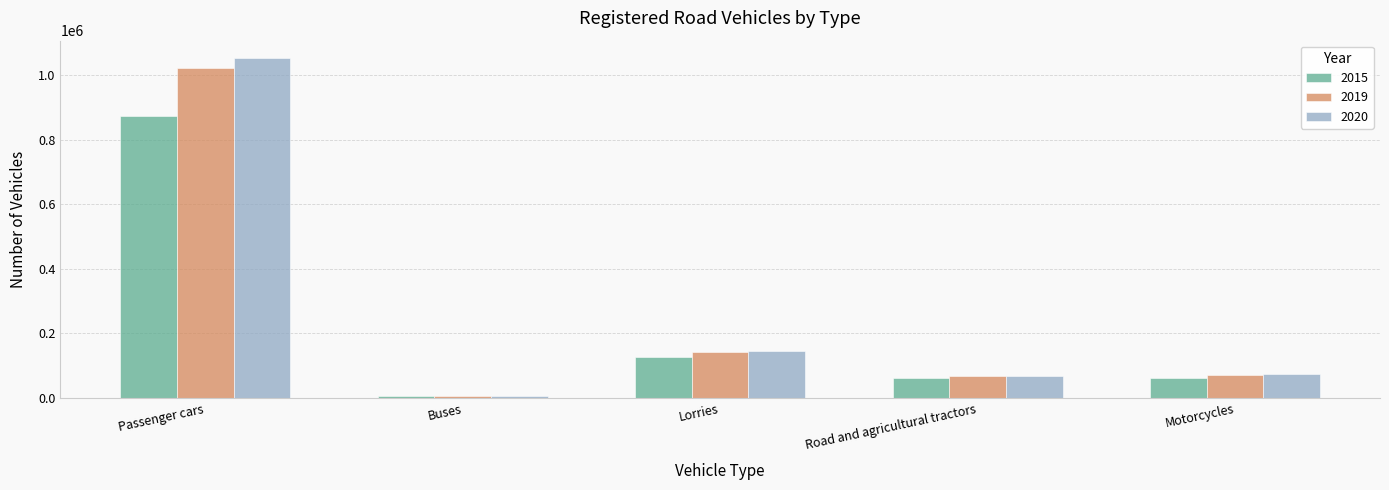

Which category has the lowest value across all series?

Buses